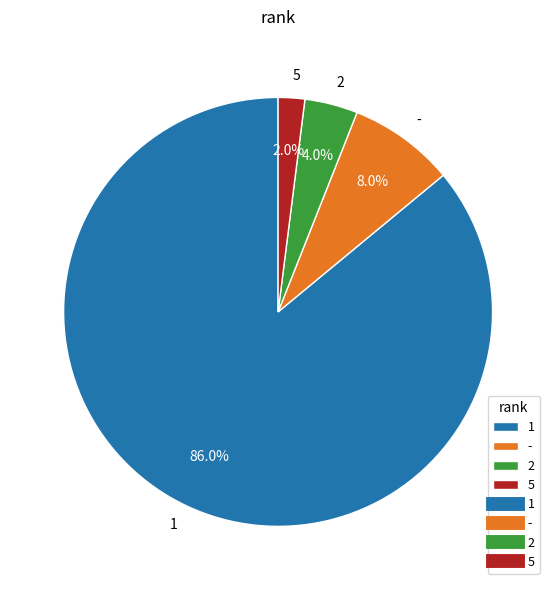

Is the sum of - and 2 greater than half?

No